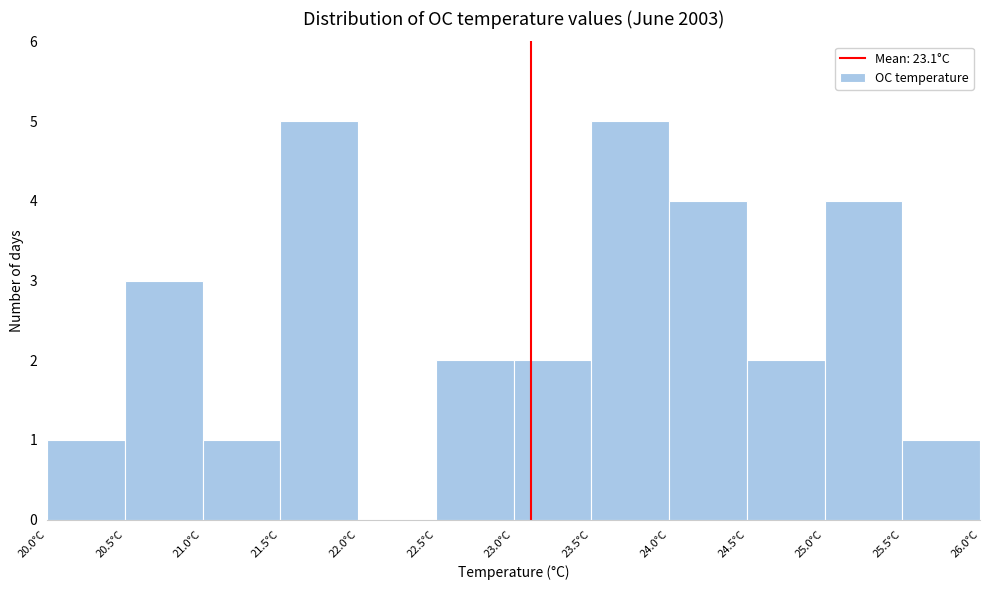

How tall is the bar that spans 20.0 to 20.5 on the x-axis? The values are not printed on the chart, so give them approximately, as read against the axis.

1